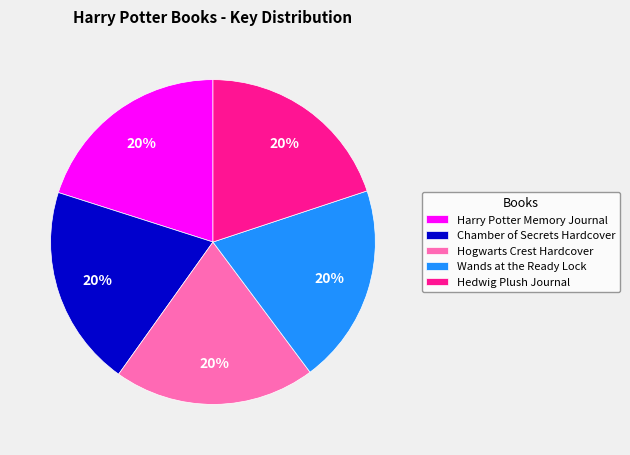

Combined, do Harry Potter Memory Journal and Hogwarts Crest Hardcover account for over 50%?

No